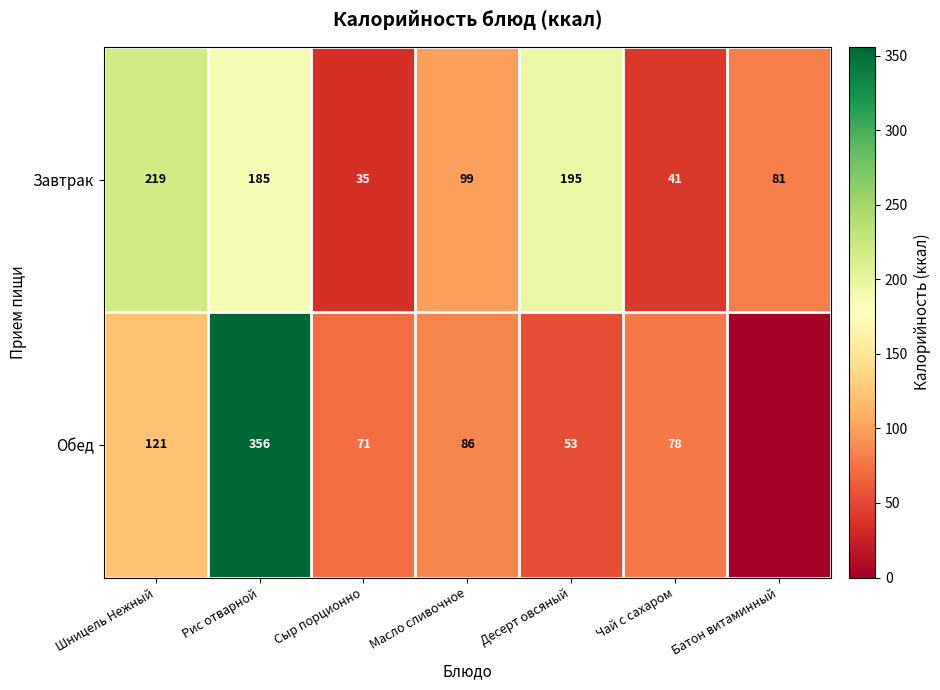

Is the value of Обед at Чай с сахаром greater than the value of Завтрак at Чай с сахаром?

Yes